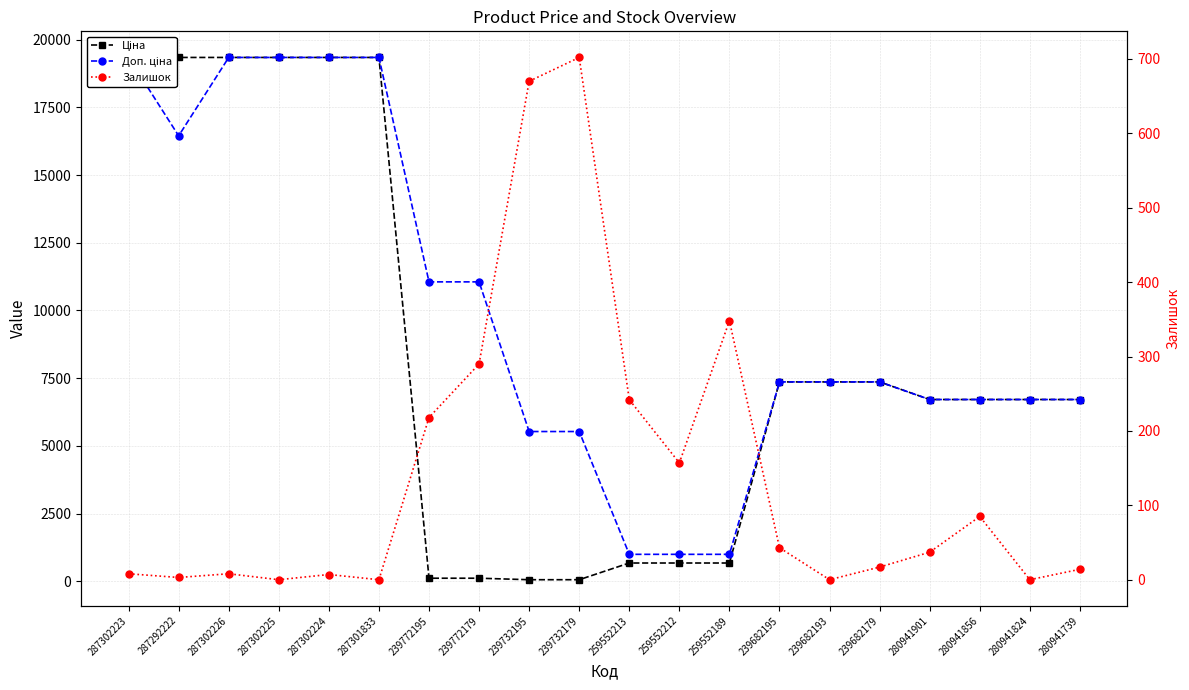

Which has a higher value, 287292222 or 239732195?

287292222